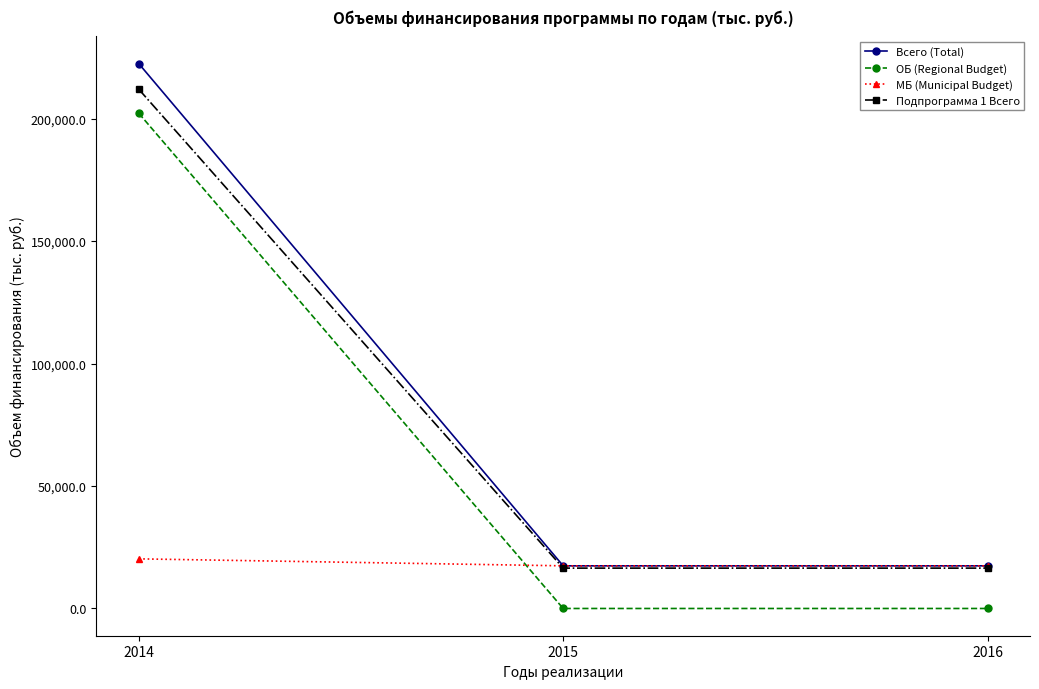

What is the difference between the ОБ (Regional Budget) values at 2015 and 2014?

202153.9